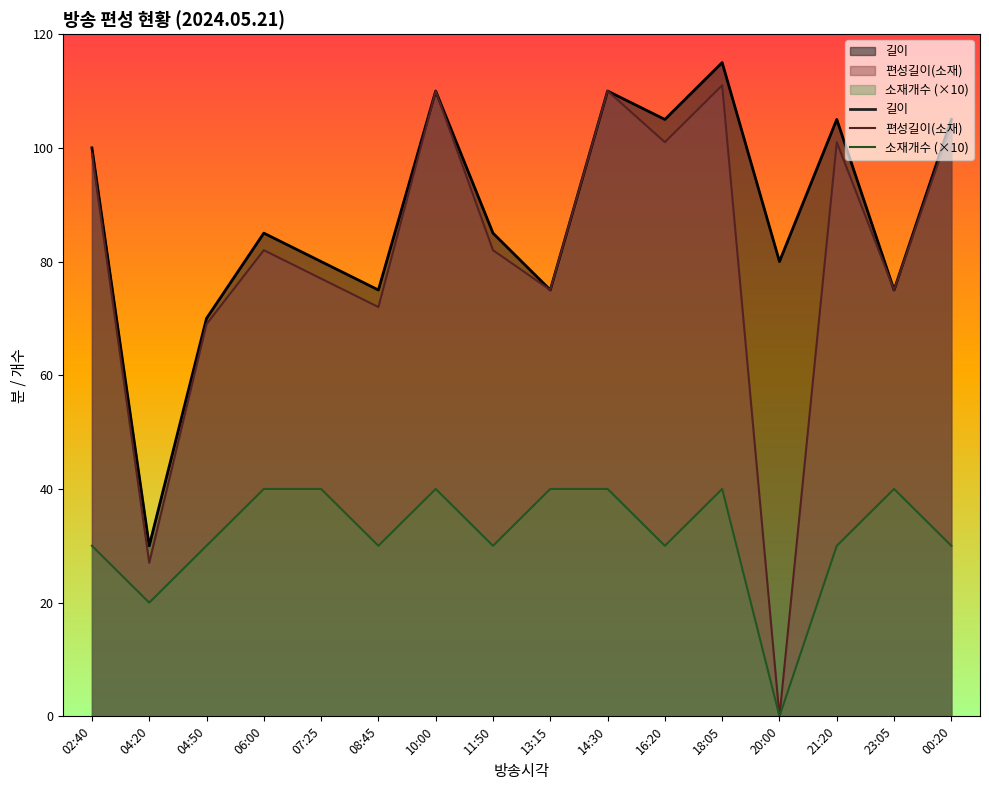

What is the difference between the maximum and minimum values in the 길이 series?

85